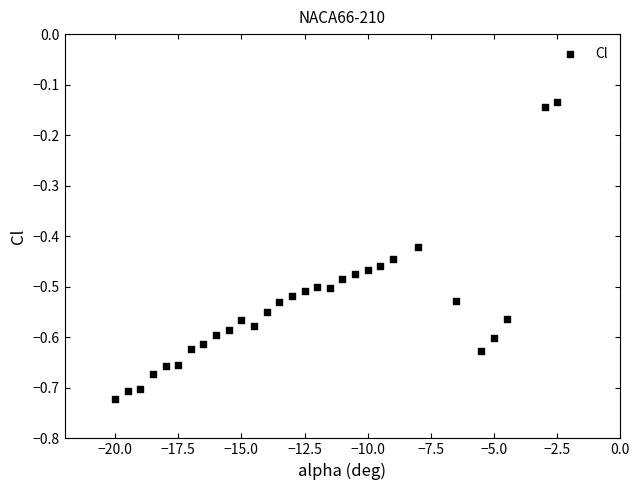

What is the range of Y values (max minus min)?

0.6